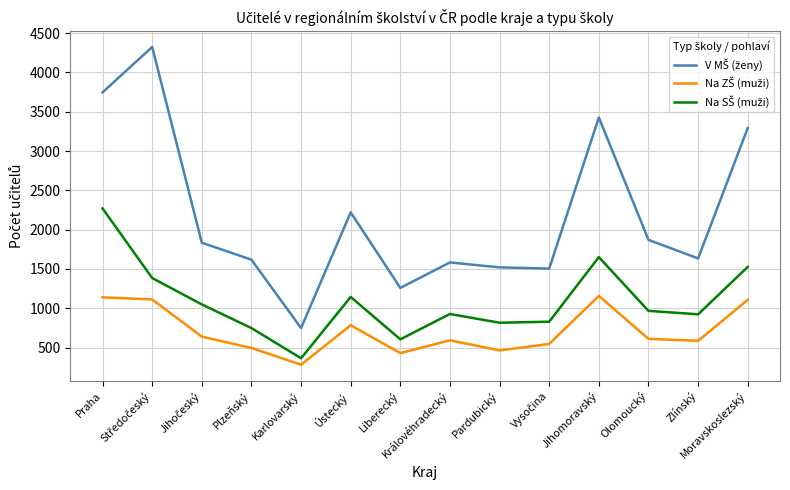

At which category is the sum across all series the highest?

Praha